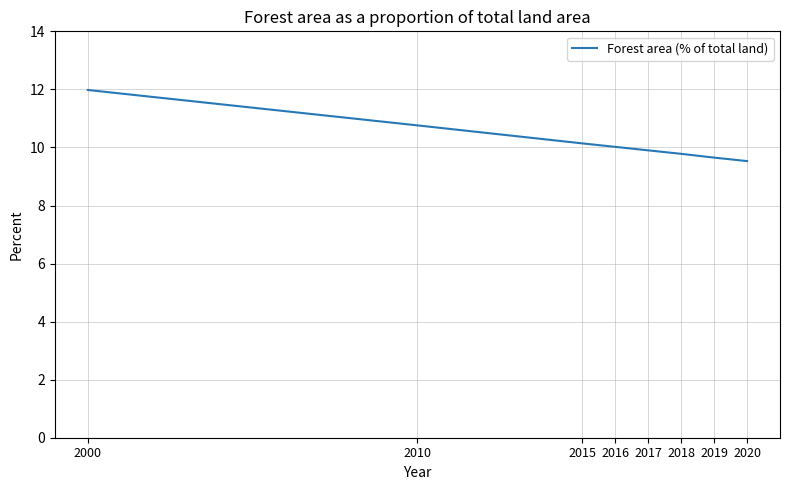

List the labels in order of value, smallest first.

2020, 2019, 2018, 2017, 2016, 2015, 2010, 2000